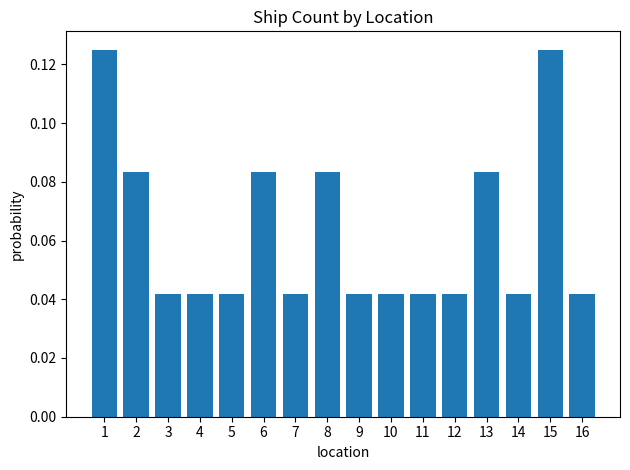

What is the sum of all values?

1.0